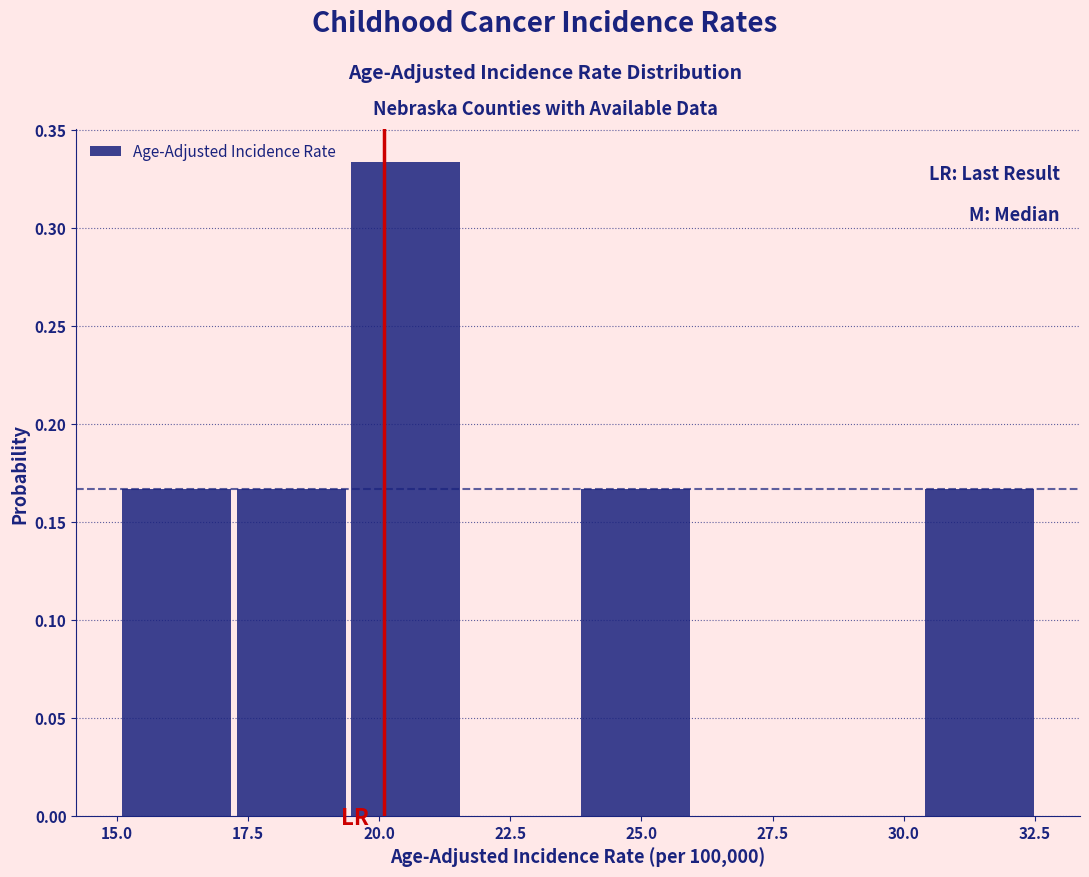

Over which range of the x-axis is the bar tallest?

19.5 to 21.5